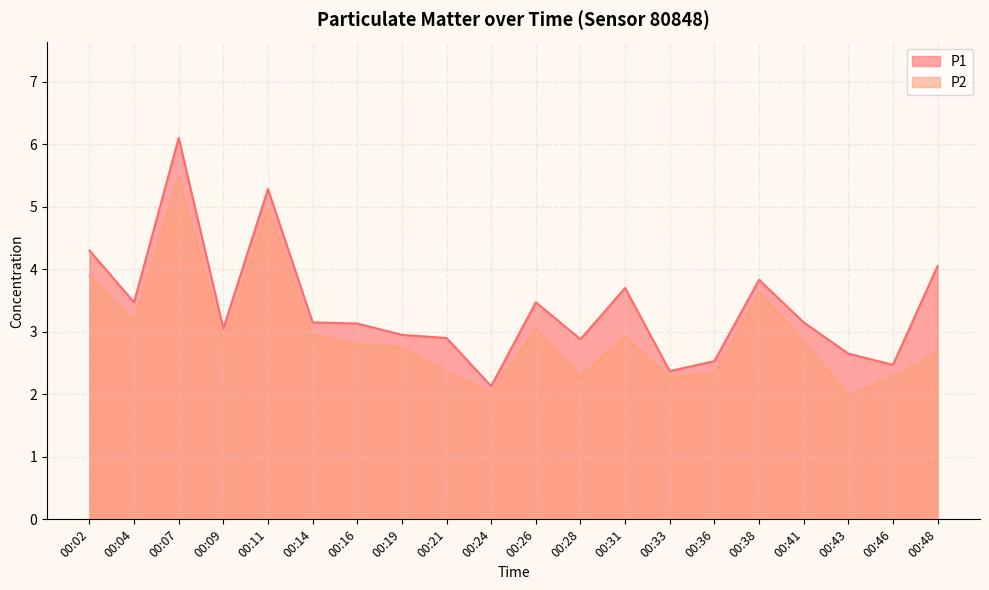

The value of P1 at 00:38 is 6.1. True or false?

False